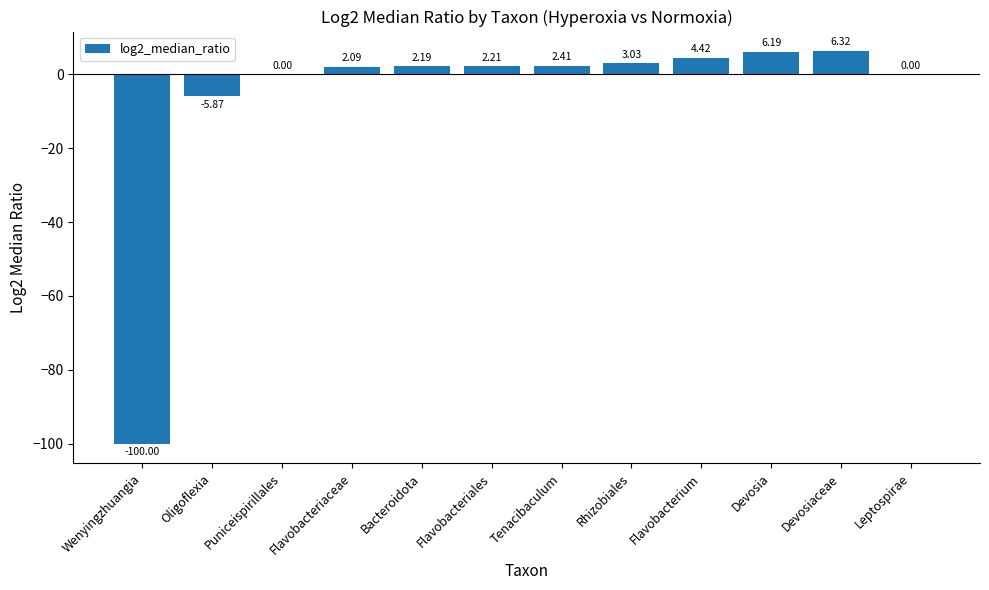

What is the ratio of the value at Tenacibaculum to the value at Rhizobiales?

0.8